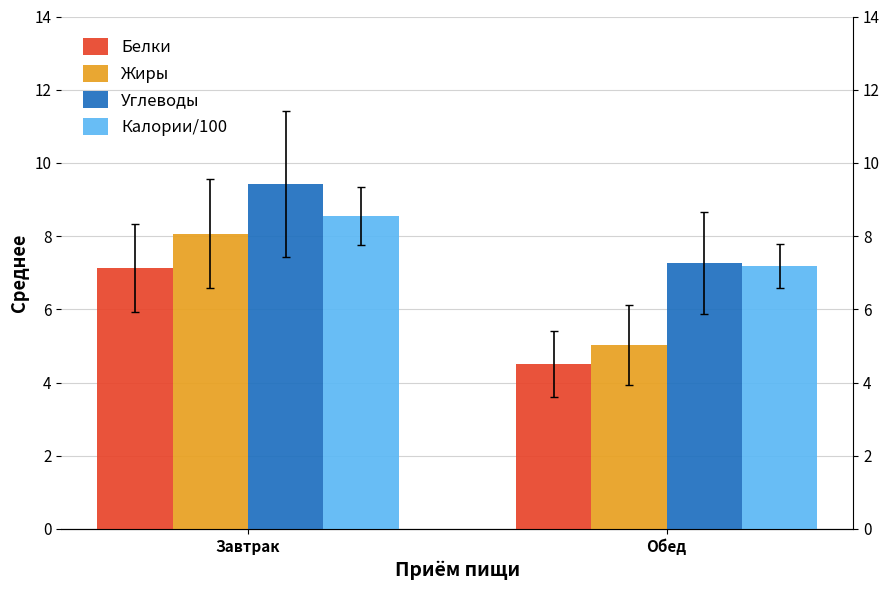

What is the smallest value displayed?

4.5